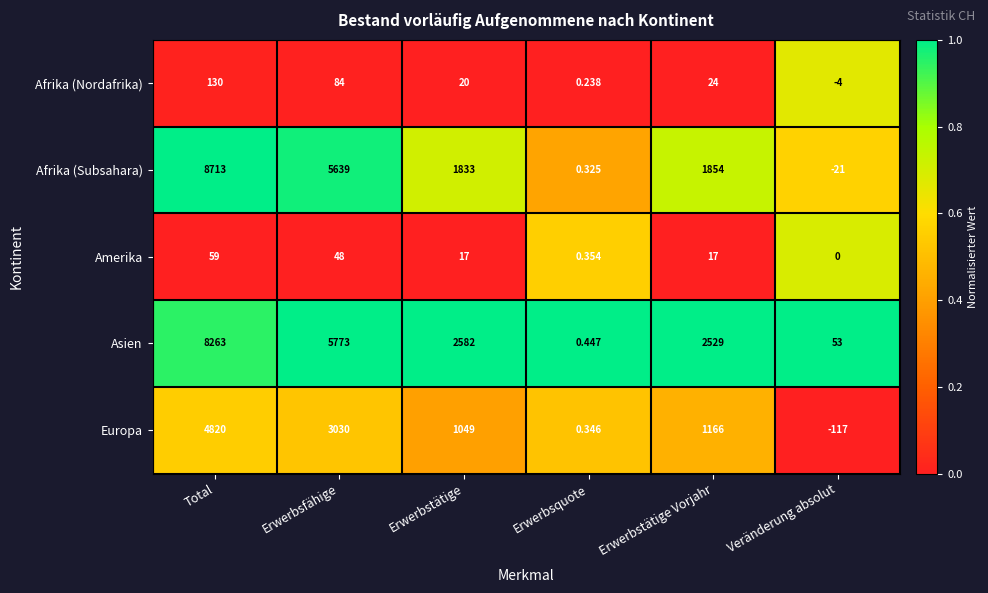

List the series in order of their peak value, highest first.

Afrika (Subsahara), Asien, Europa, Afrika (Nordafrika), Amerika